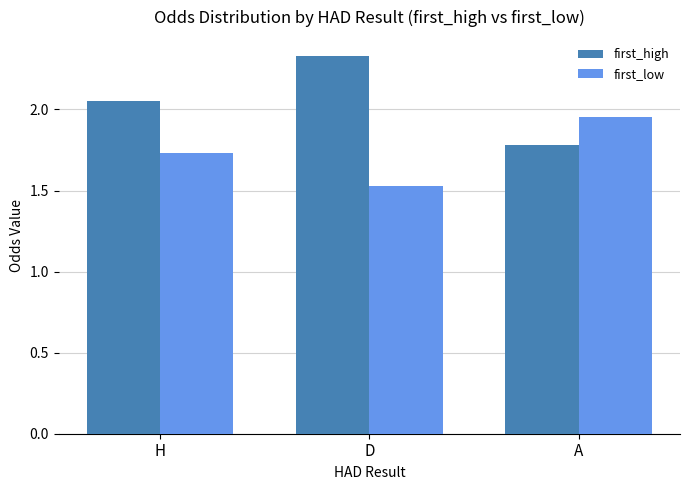

List the labels in order of first_high value, smallest first.

A, H, D